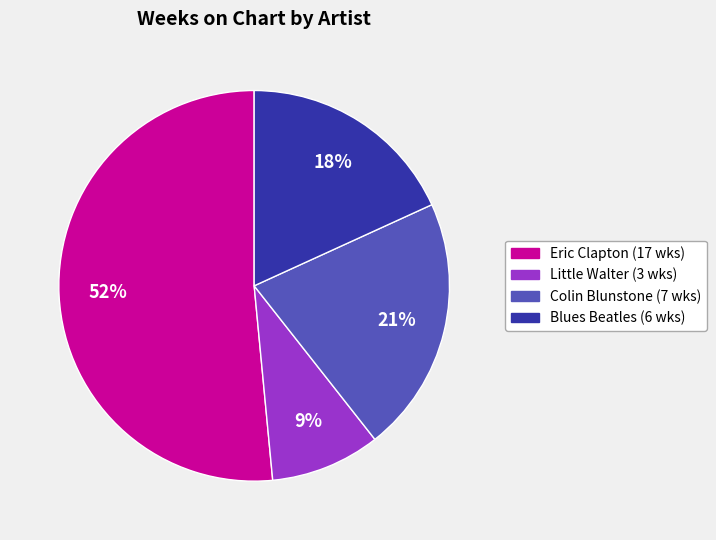

Does any single category account for the majority?

Yes